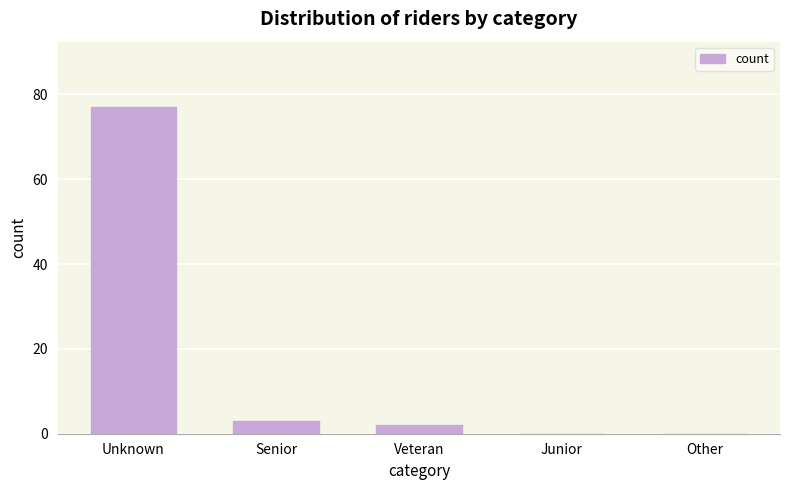

Reading left to right, transcribe all the data shown in this chart.

Unknown=77	Senior=3	Veteran=2	Junior=0	Other=0